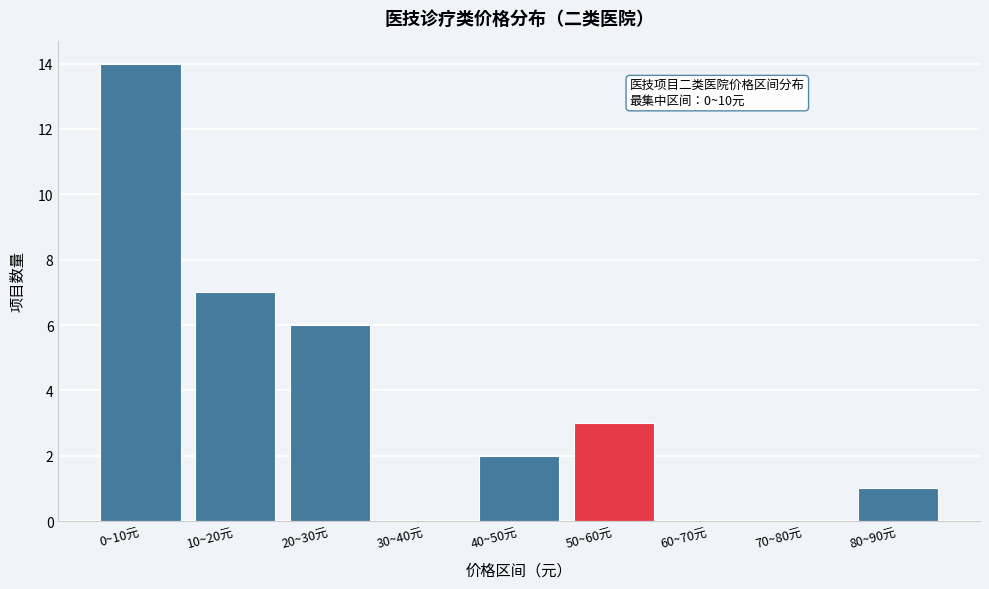

Reading left to right, transcribe all the data shown in this chart.

0~10元=14	10~20元=7	20~30元=6	30~40元=0	40~50元=2	50~60元=3	60~70元=0	70~80元=0	80~90元=1